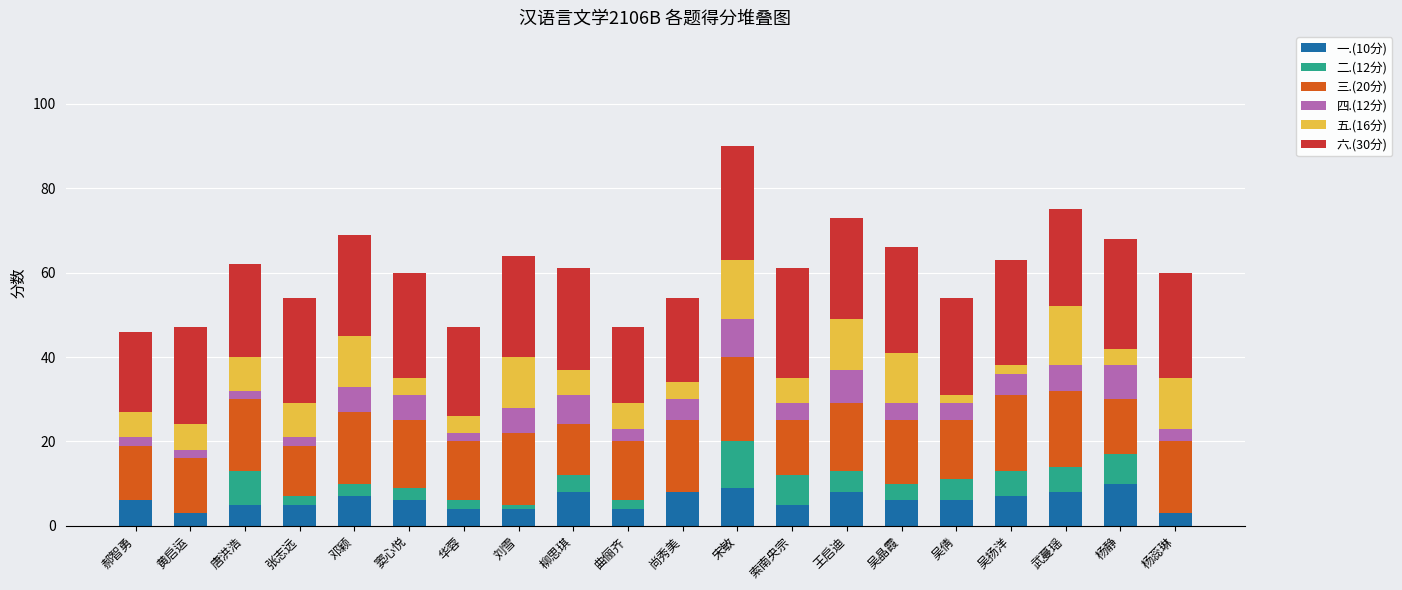

The value of 一.(10分) at 华蓉 is 4. True or false?

True